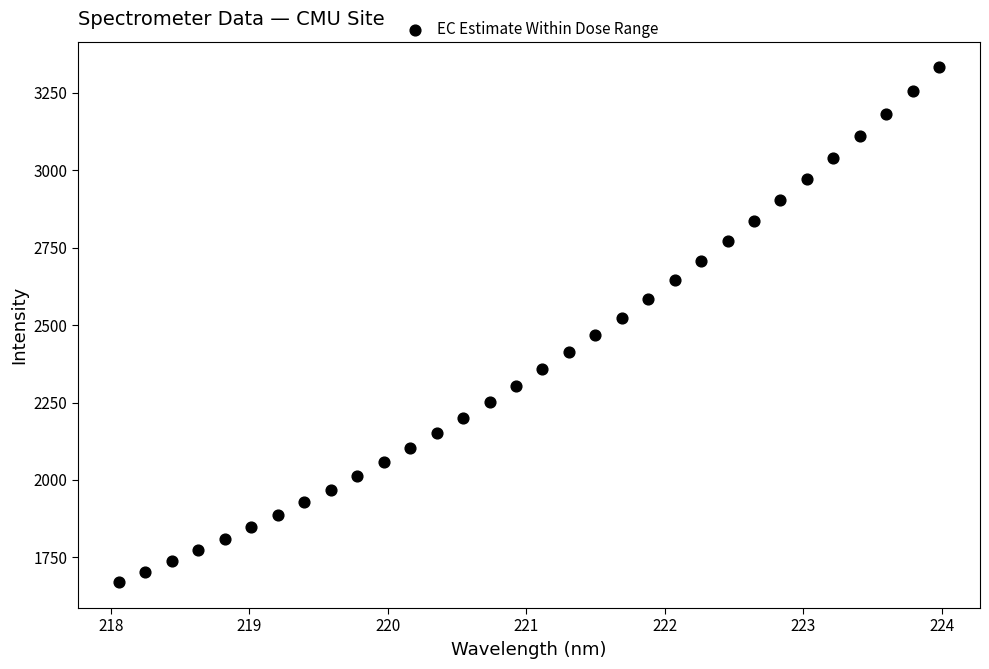

What is the range of X values (max minus min)?

5.9